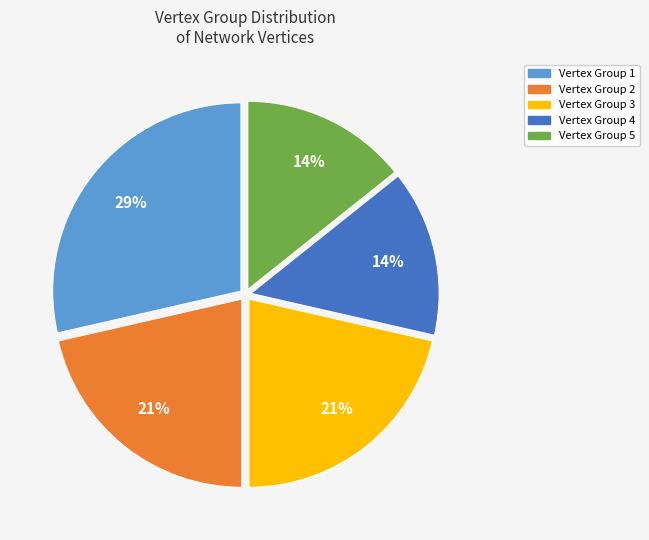

How many slices are in this pie chart?

5